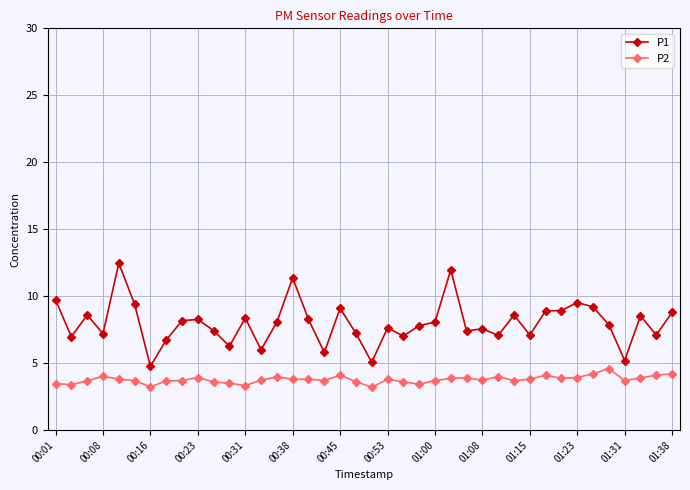

Rank the series by their average value, from highest to lowest.

P1, P2